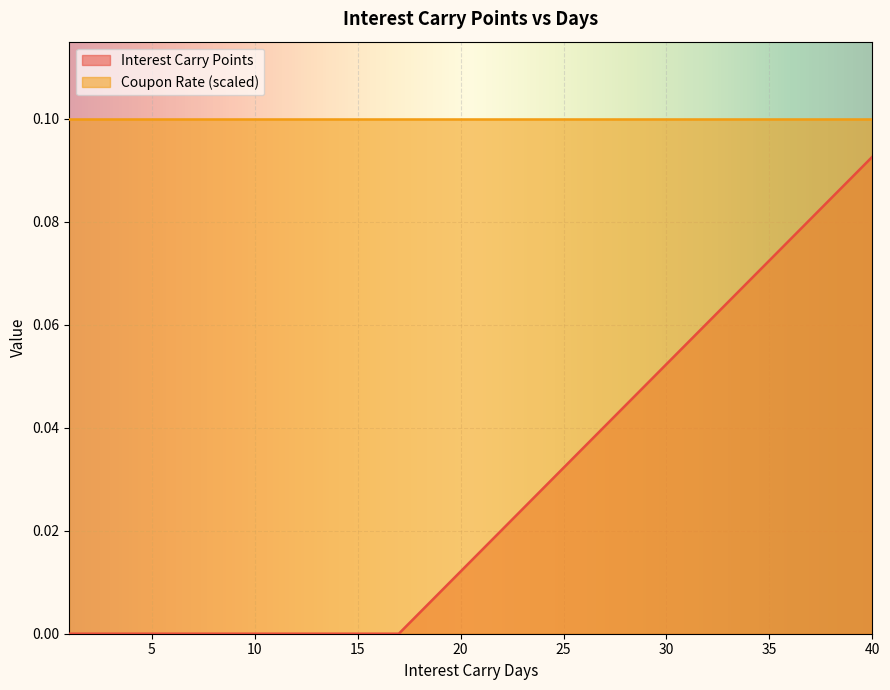

Rank the categories by value from lowest to highest.

1, 2, 3, 4, 5, 6, 7, 8, 9, 10, 11, 12, 13, 14, 15, 16, 17, 18, 19, 20, 21, 22, 23, 24, 25, 26, 27, 28, 29, 30, 31, 32, 33, 34, 35, 36, 37, 38, 39, 40